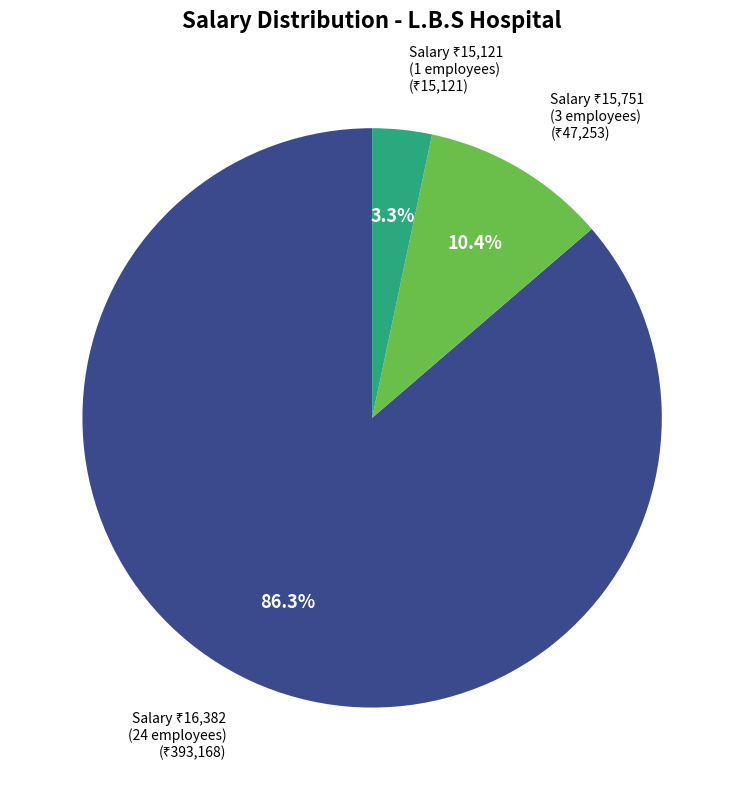

Is there any slice that represents more than half of the pie?

Yes